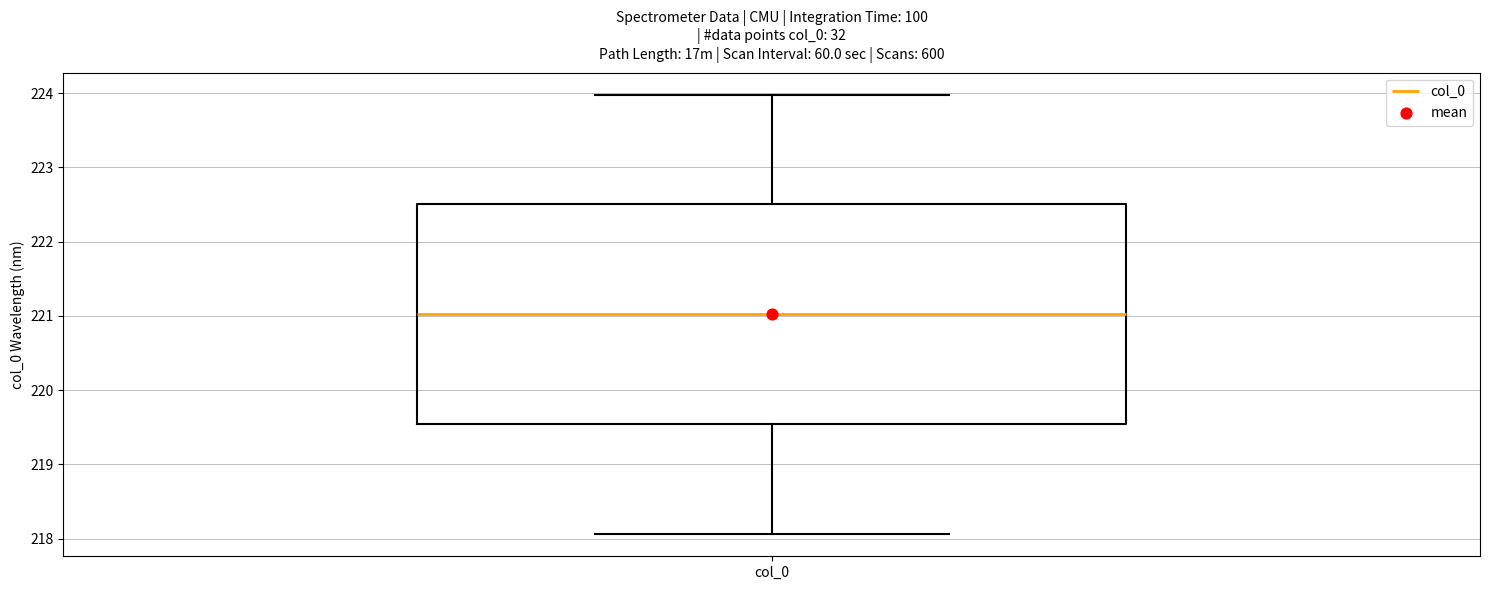

Transcribe this box plot: give where the median line is, the range the box spans, and where the two whiskers end, as read against the y-axis. The values are not printed on the chart, so give them approximately, as read against the axis.

median 221.0, box 219.5 to 222.5, whiskers 218.1 to 224.0